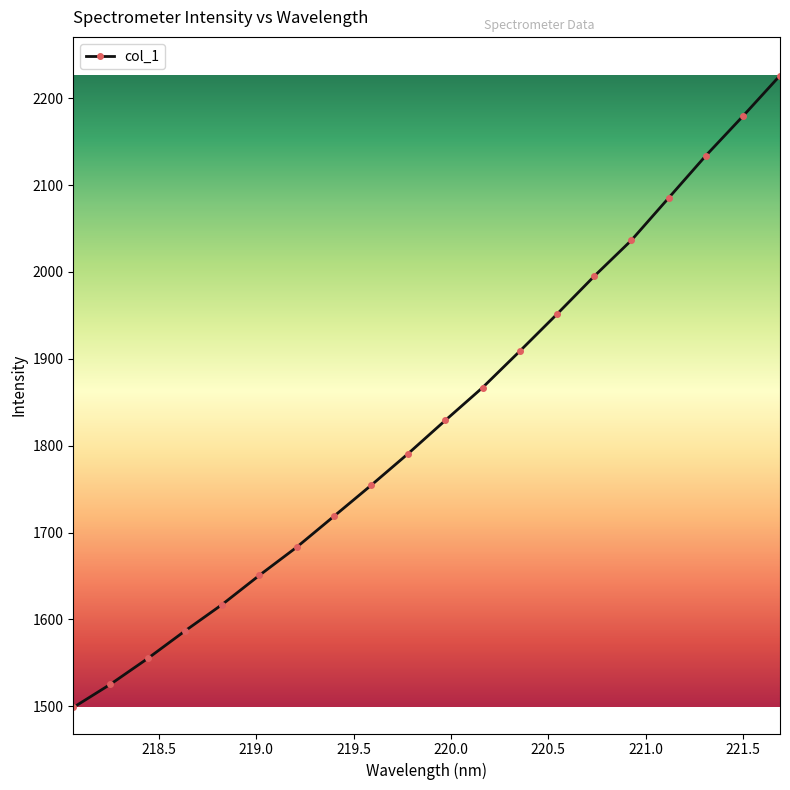

What is the maximum value shown in the chart?

2226.2